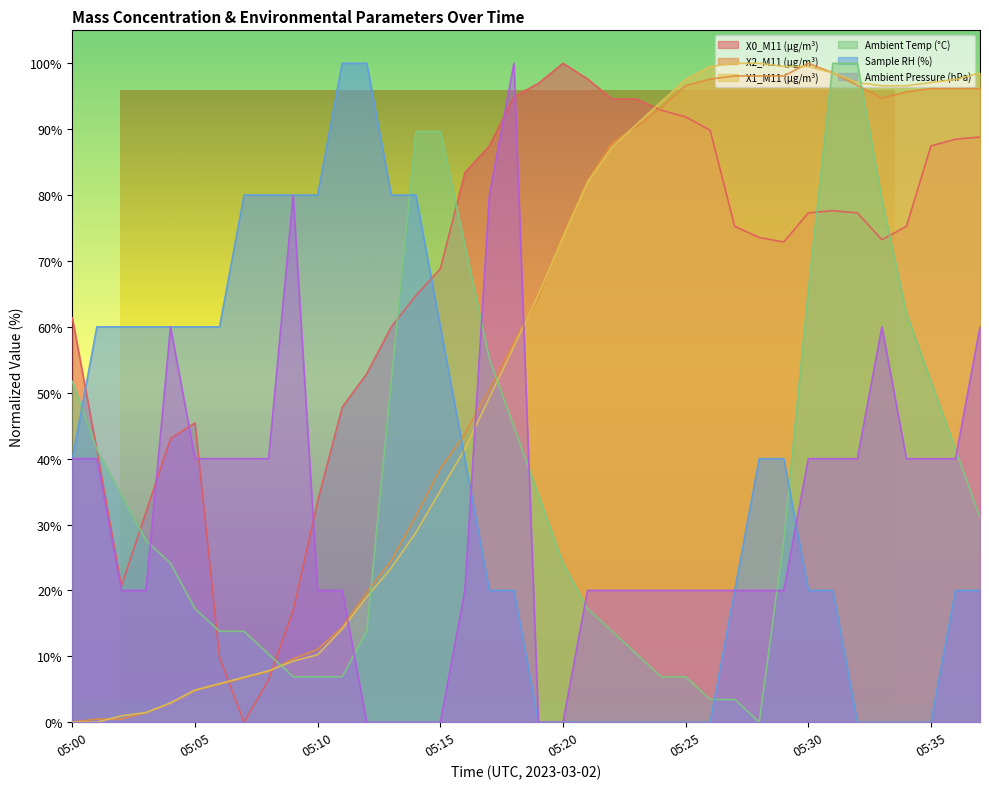

What is the sum of the X0_M11 (μg/m³) values at 05:27 and 05:20?

175.3